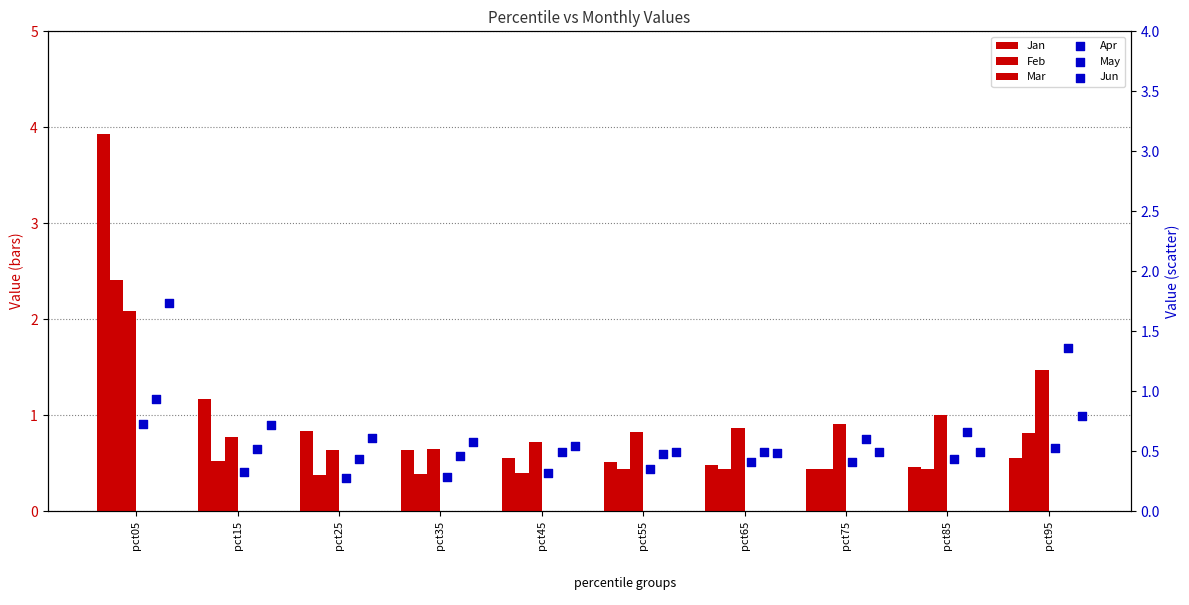

At which category is the sum across all series the highest?

pct05